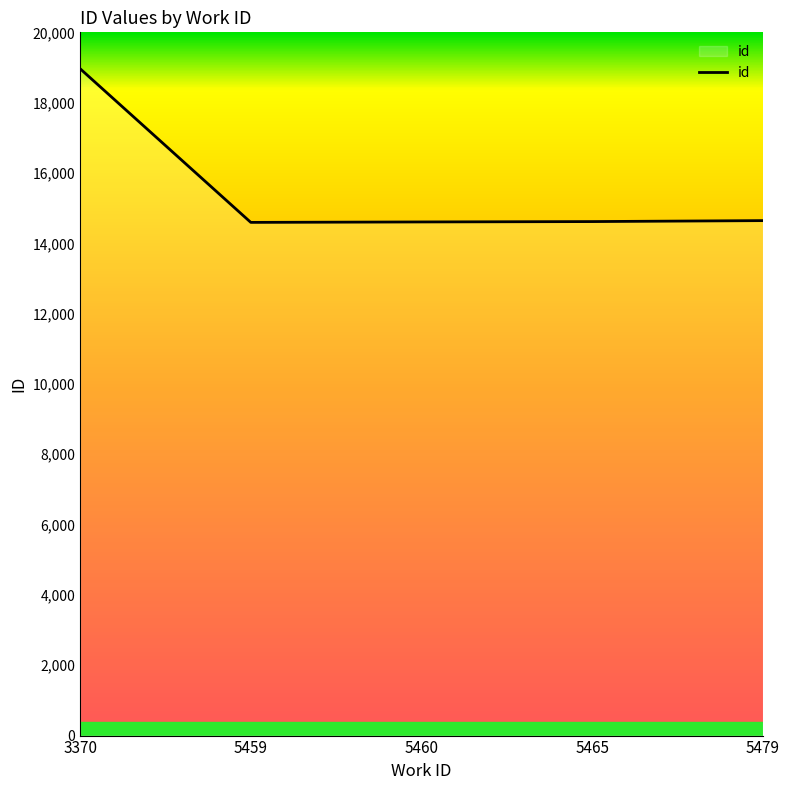

True or false: the data has more than 2 interior local peaks.

False